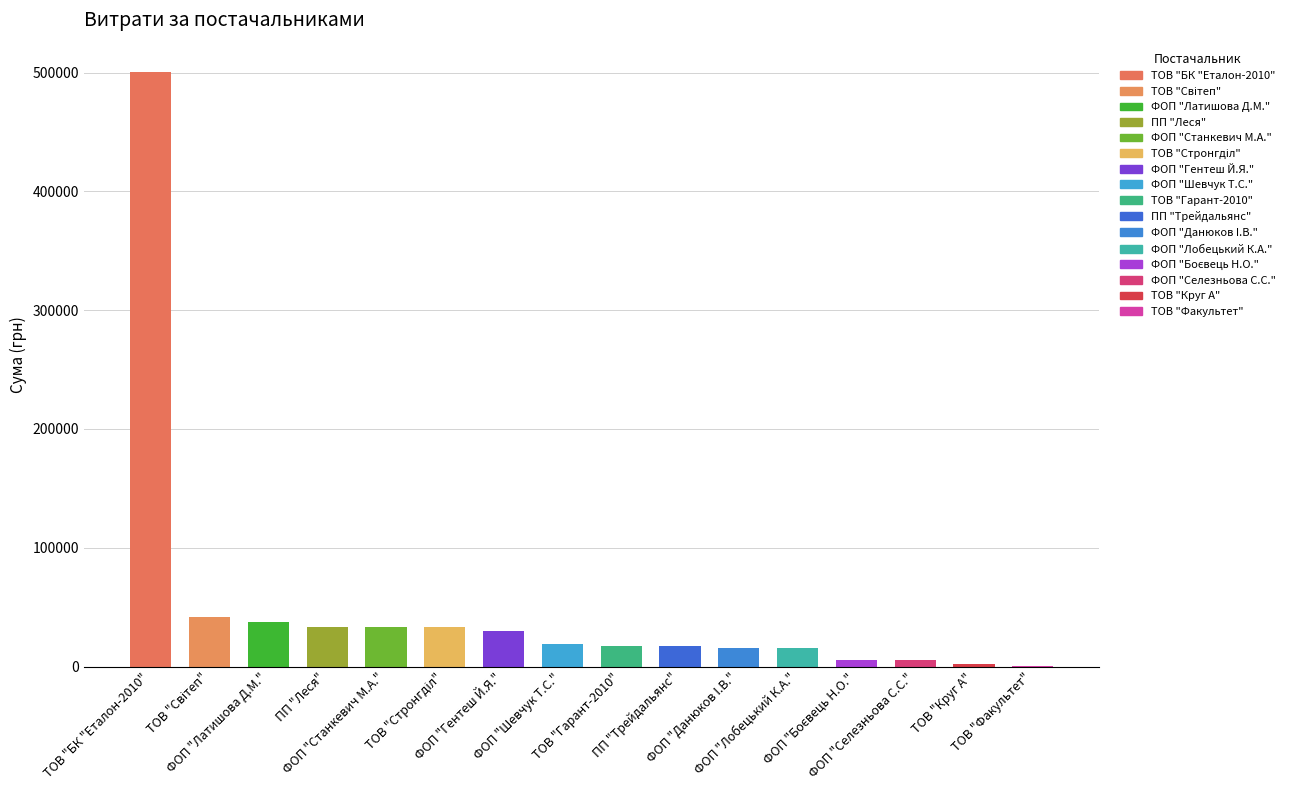

What is the ratio of the value at ФОП "Латишова Д.М." to the value at ТОВ "Світеп"?

0.9